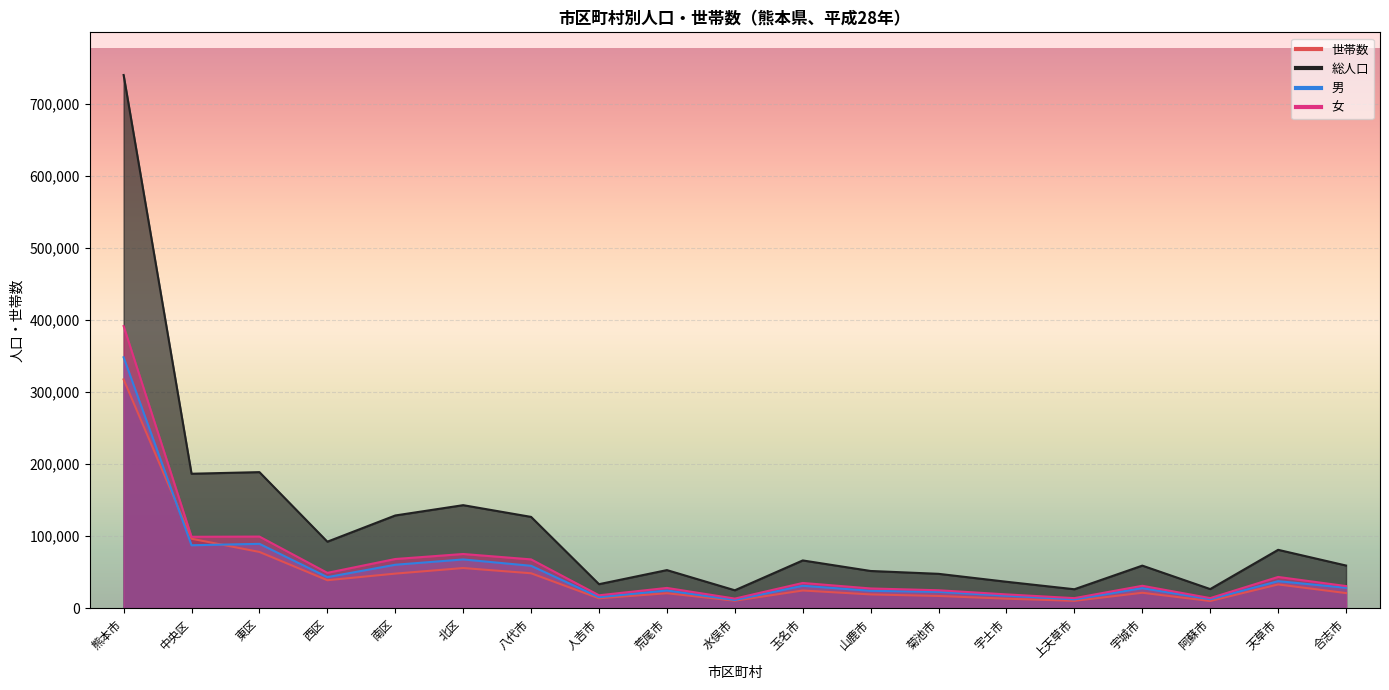

Where does the 総人口 series first go above 59310?

熊本市